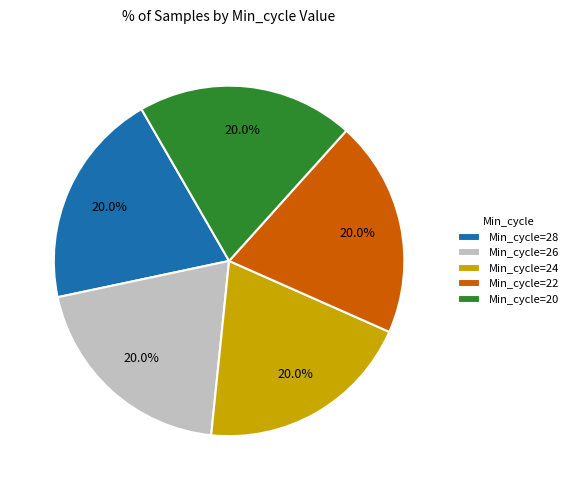

What portion of the pie excludes Min_cycle=24?

80.0%